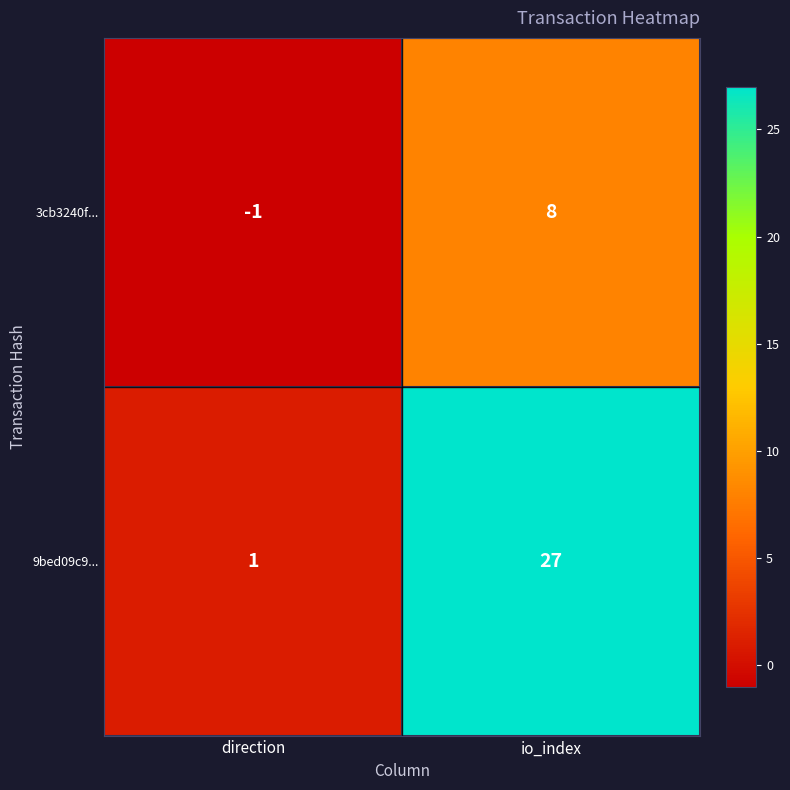

At how many categories does at least one series exceed 15?

1